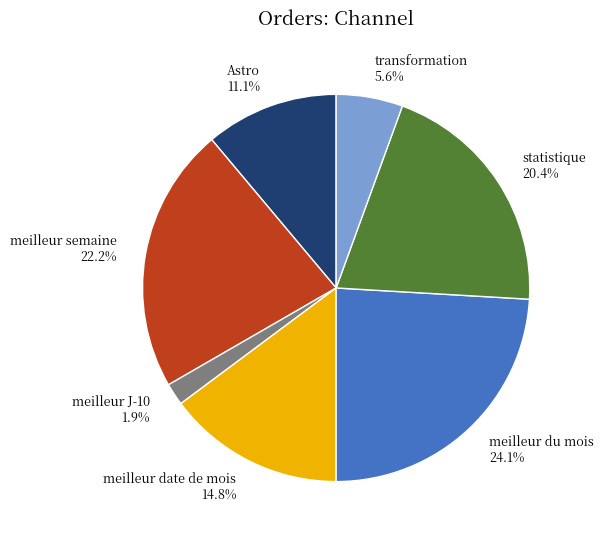

What is the ratio of the value at meilleur date de mois to the value at meilleur semaine?

0.7